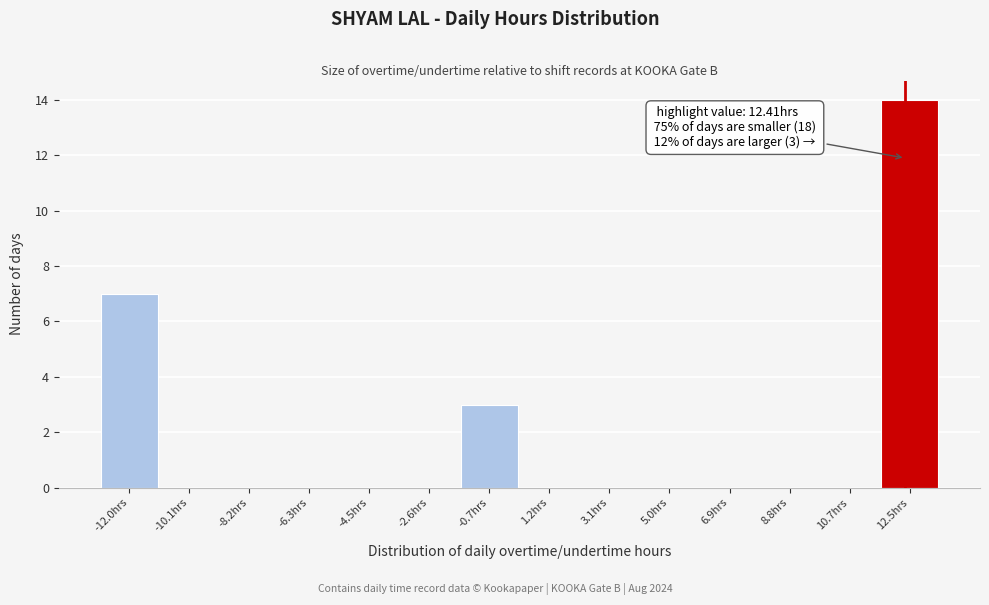

Over which range of the x-axis is the bar tallest?

11.6 to 13.4